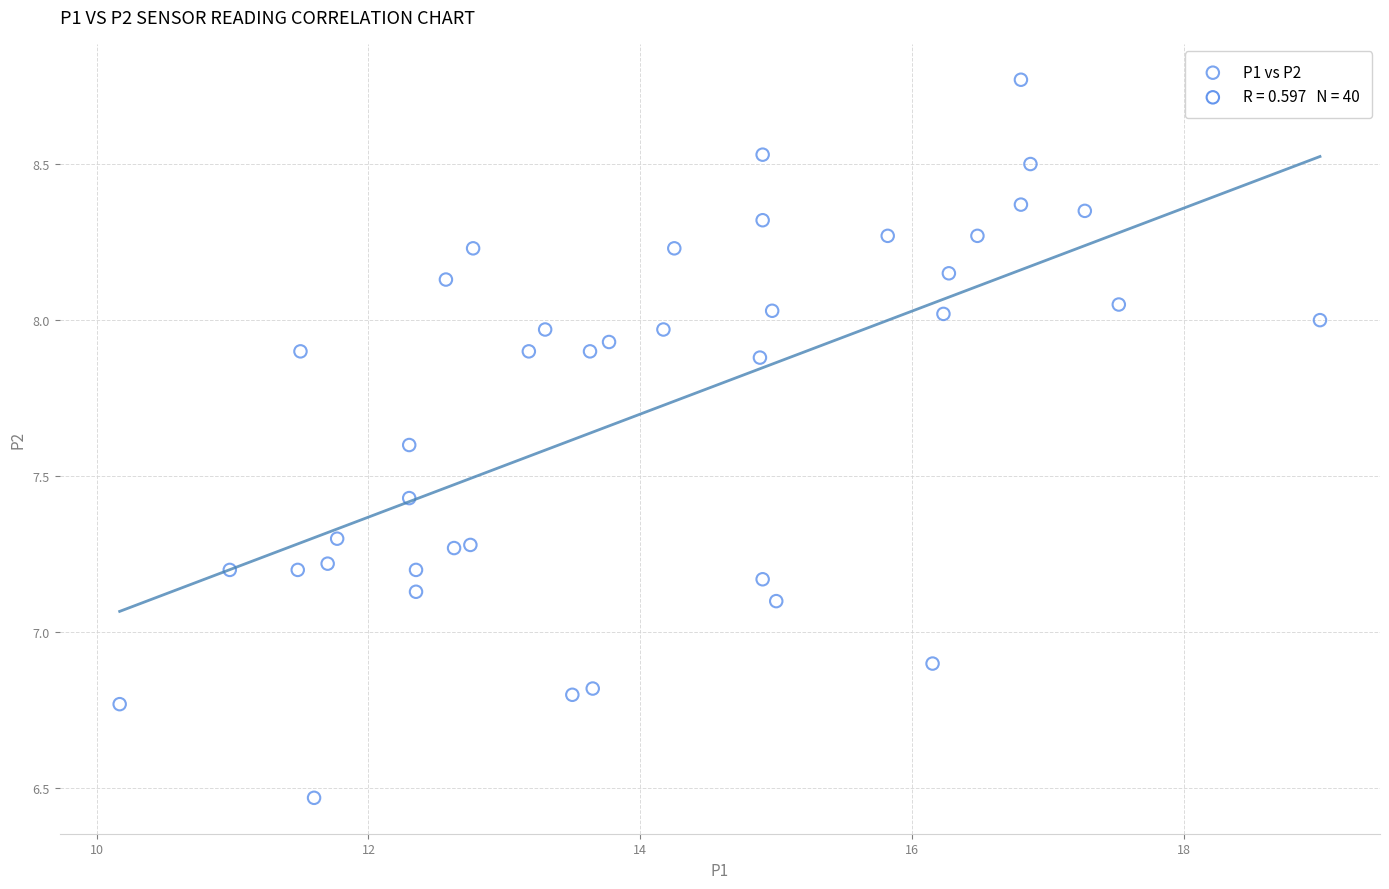

What is the range of Y values (max minus min)?

2.3